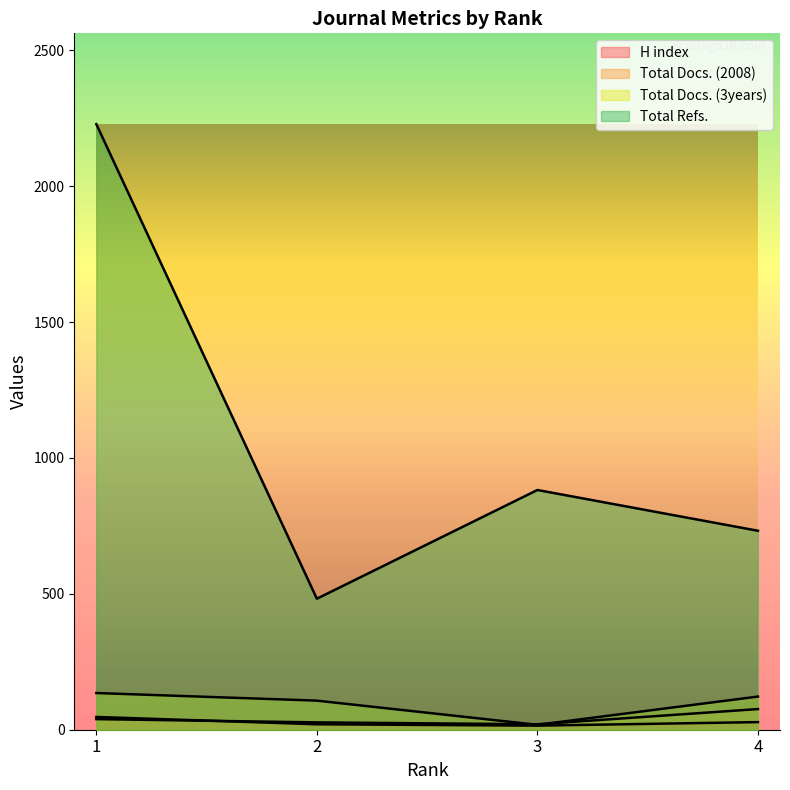

What is the value of the Total Docs. (3years) point at the 3rd from the left?

18